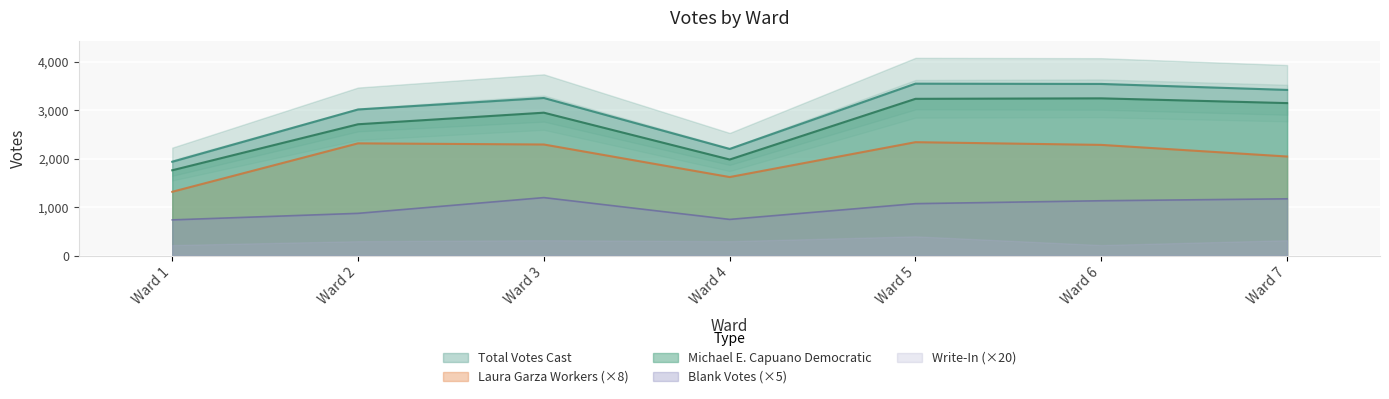

Rank the categories by Total Votes Cast value from highest to lowest.

Ward 5, Ward 6, Ward 7, Ward 3, Ward 2, Ward 4, Ward 1